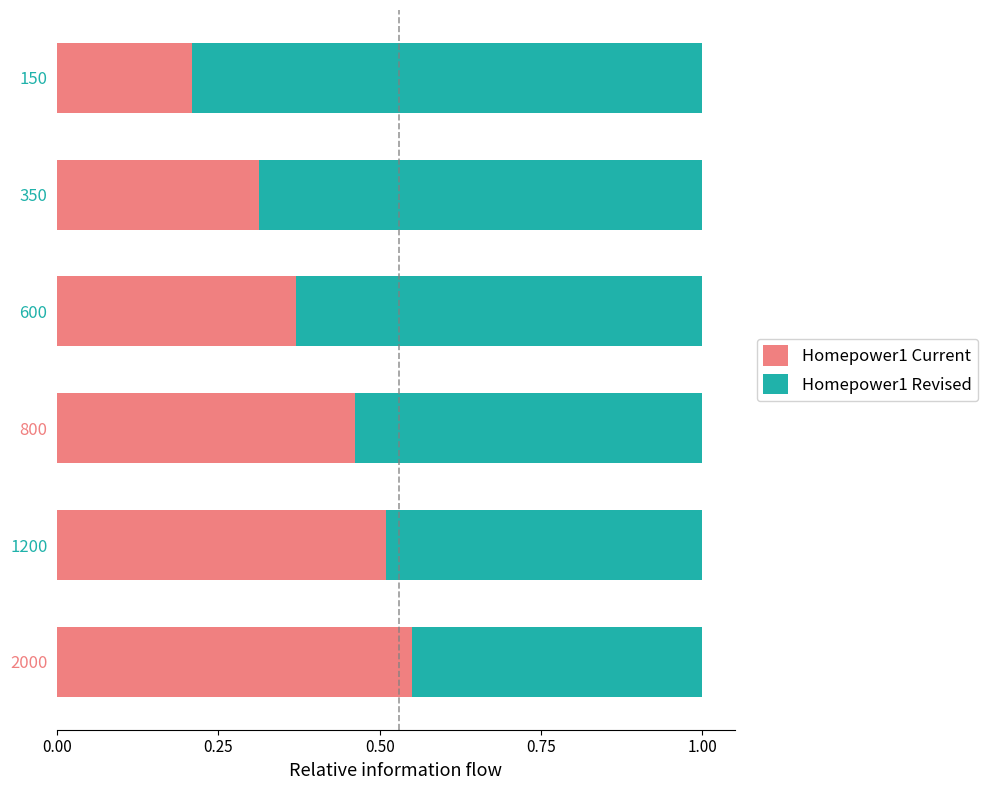

Count the number of categories in the chart.

6